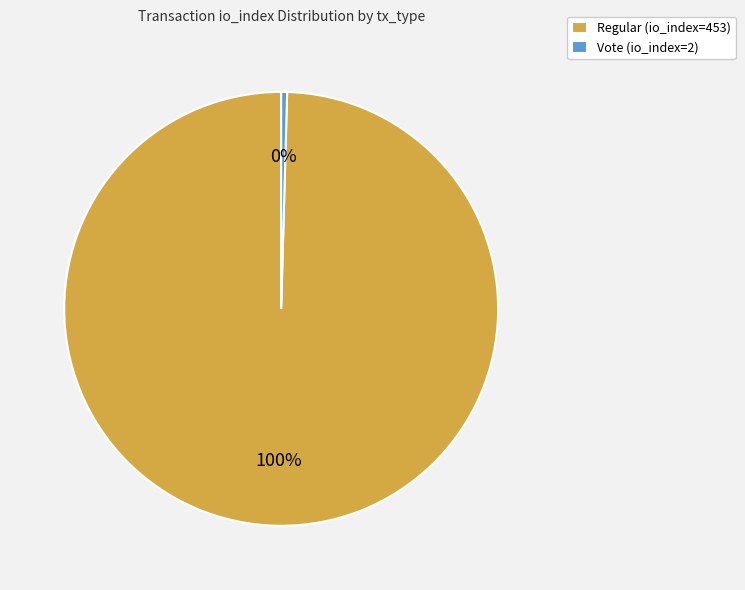

Is it true that Vote (io_index=2) is 9% of the pie?

False